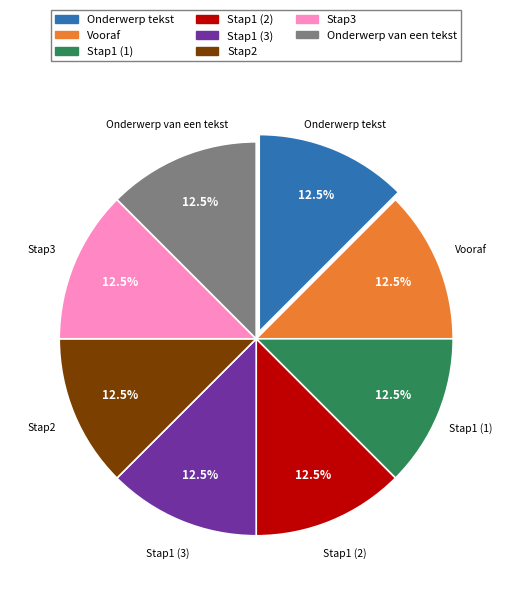

How many segments does this pie chart have?

8